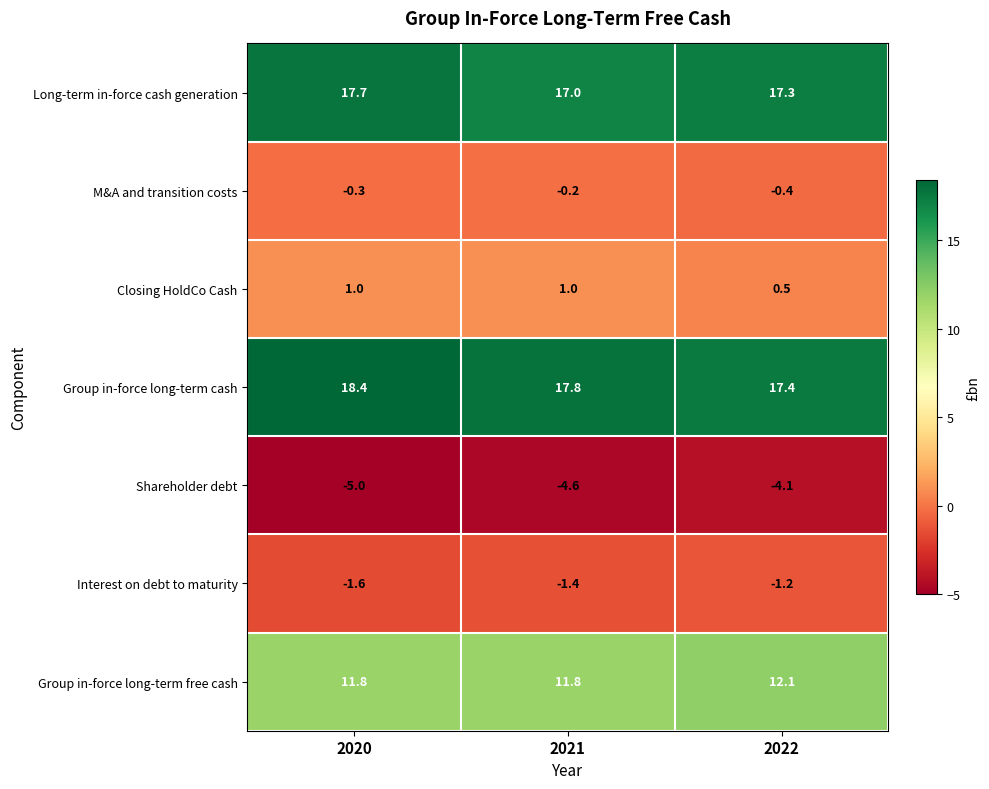

Rank the series by their maximum value, from highest to lowest.

Group in-force long-term cash, Long-term in-force cash generation, Group in-force long-term free cash, Closing HoldCo Cash, M&A and transition costs, Interest on debt to maturity, Shareholder debt